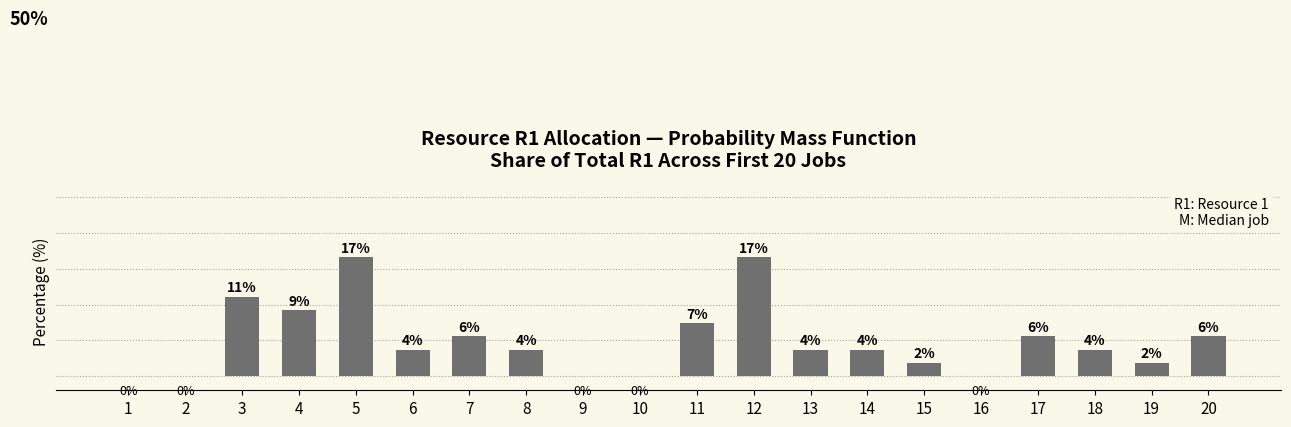

Which label corresponds to the largest value in the chart?

5